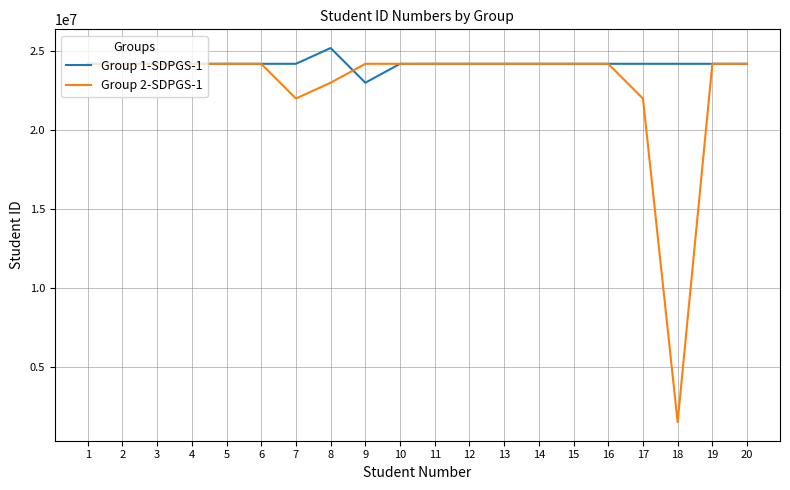

How many lines are shown in the chart?

2